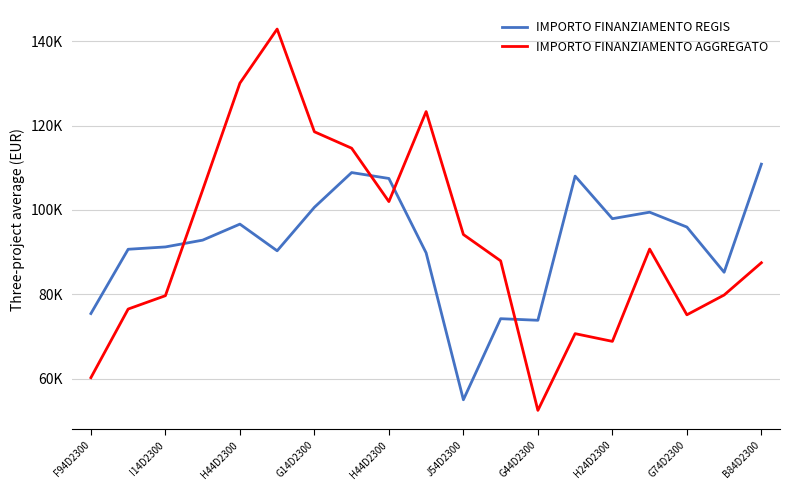

Reading left to right, transcribe all the data shown in this chart.

IMPORTO FINANZIAMENTO REGIS: 75442.6	90678.8	91233.2	92842.3	96641.1	90319.0	100628.5	108859.6	107461.0	89819.3	55010.4	74225.0	73848.5	108018.4	97926.9	99467.2	95949.4	85231.8	110852.4
IMPORTO FINANZIAMENTO AGGREGATO: 60247.0	76507.8	79677.2	104725.1	130056.1	142873.3	118531.1	114633.4	101982.9	123319.2	94176.0	87935.6	52489.7	70678.5	68850.4	90725.7	75146.3	79837.9	87485.6